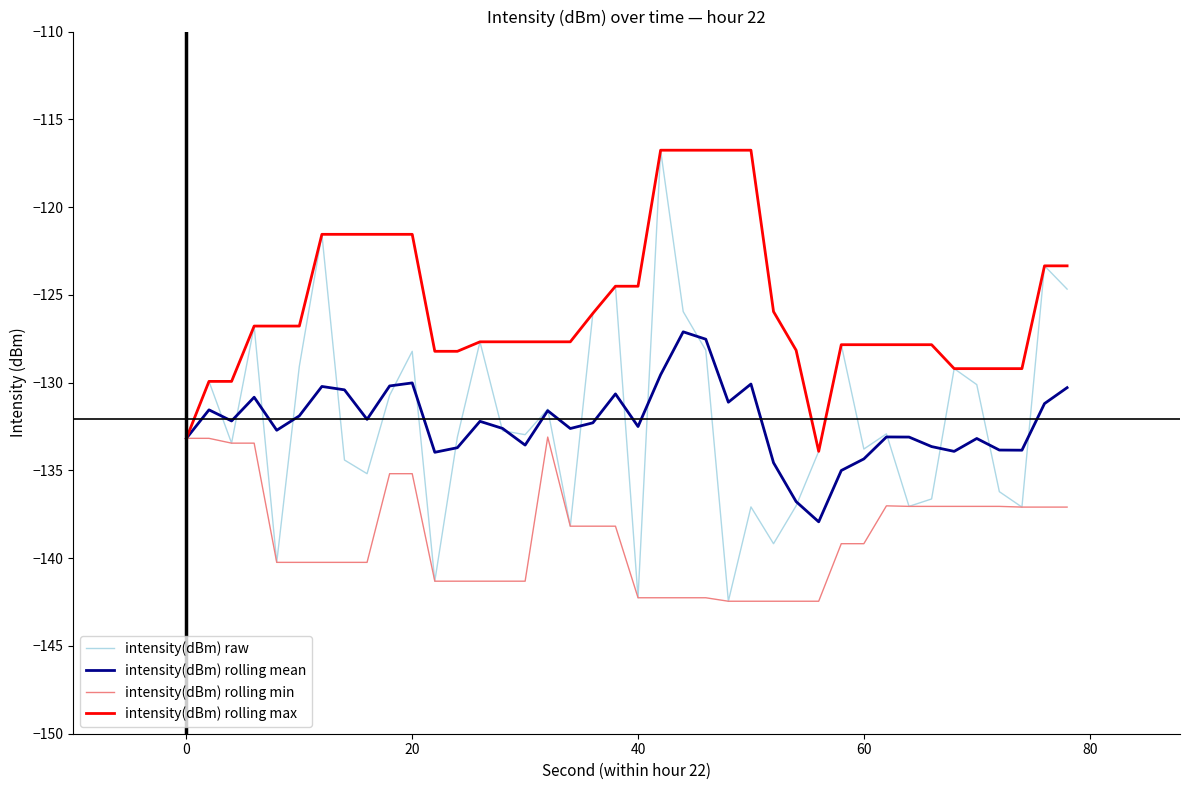

Which series has the largest total across all categories?

intensity(dBm) rolling max